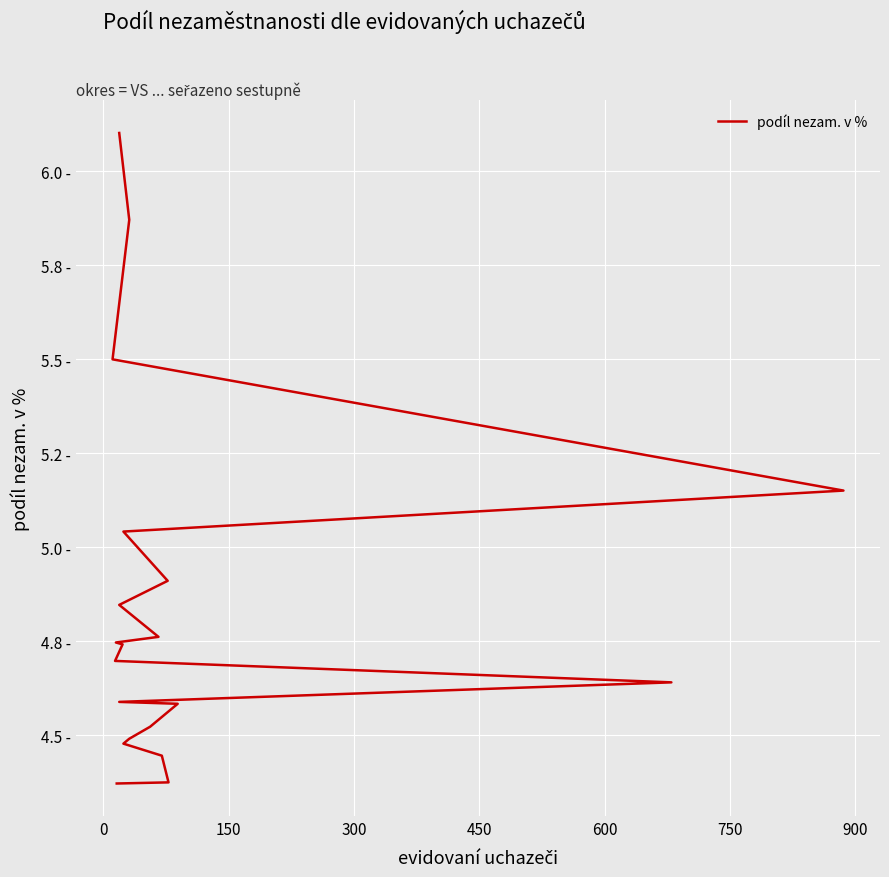

What is the change in value from 300 to 600?

-0.2